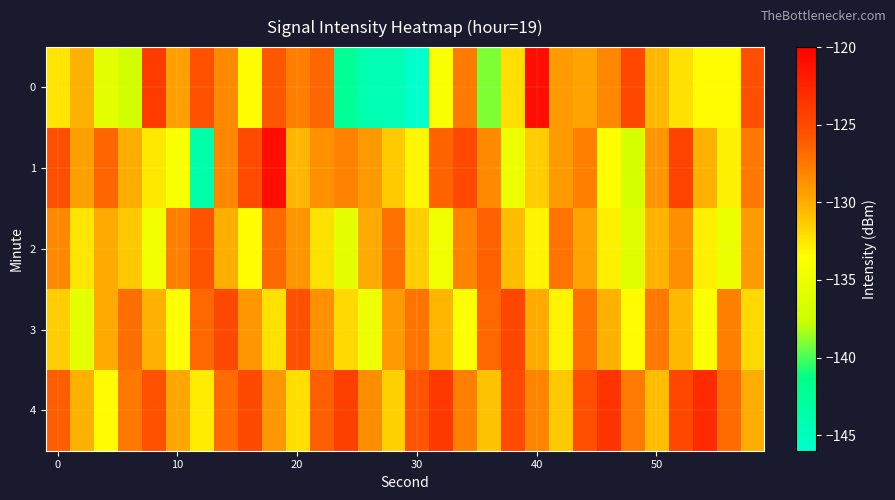

What is the maximum value shown in the chart?

-121.0